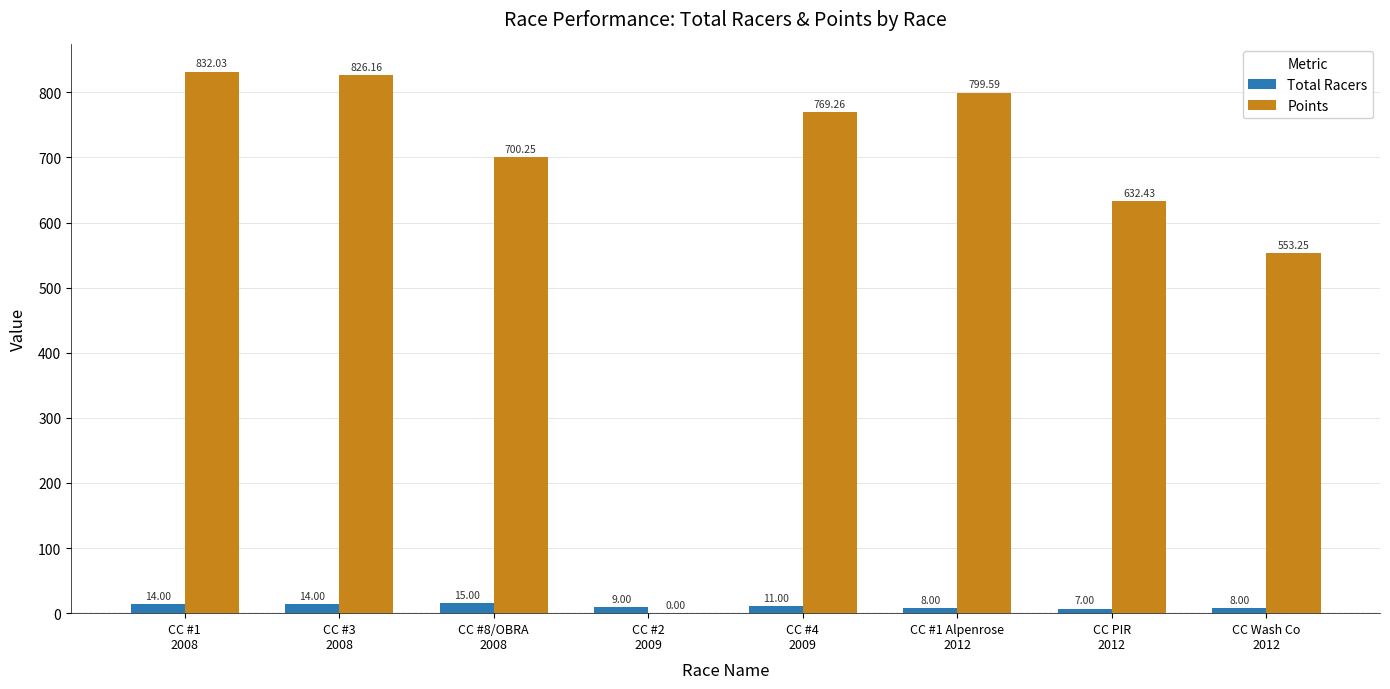

What is the average value of the Total Racers series?

10.8